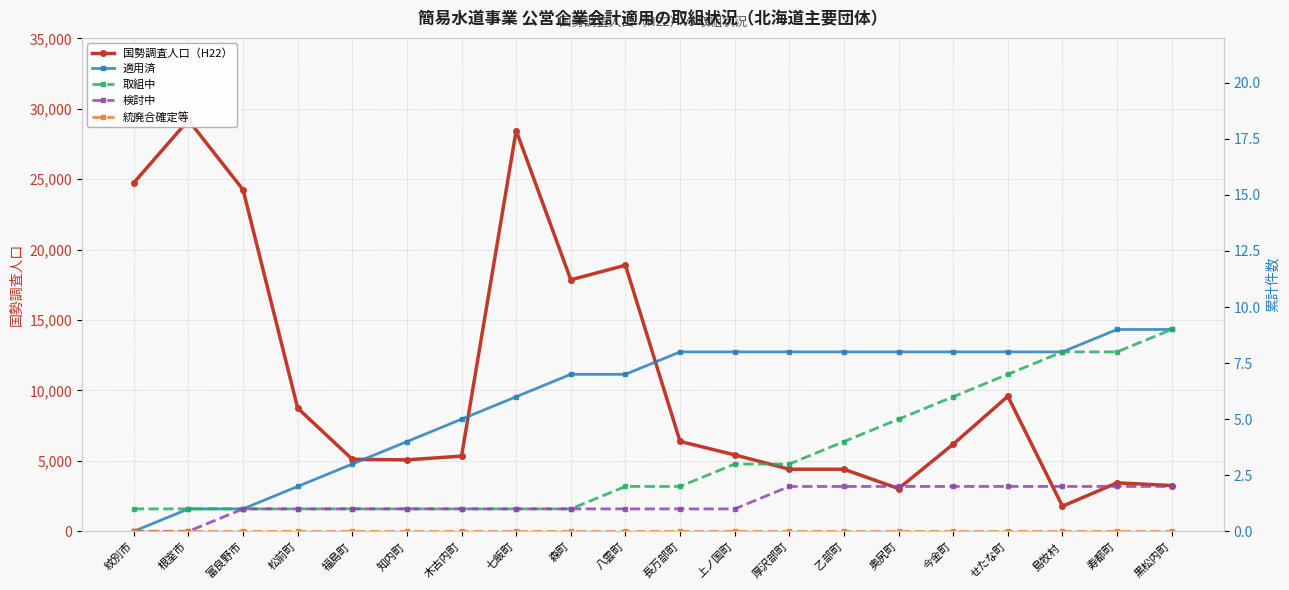

What is the difference between the maximum and minimum values in the 適用済 series?

9